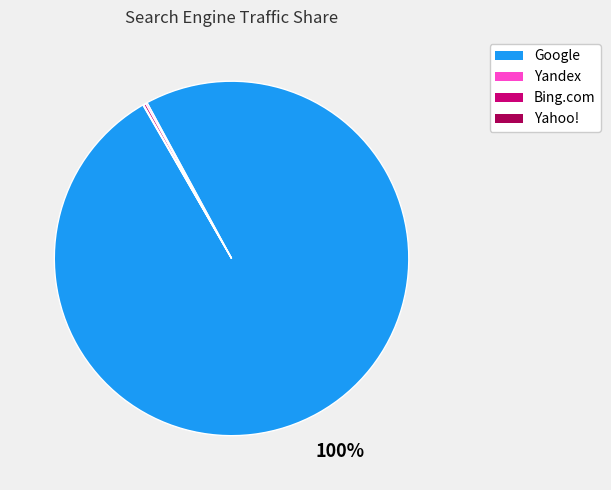

To the nearest percent, what is the average slice percentage?

25%